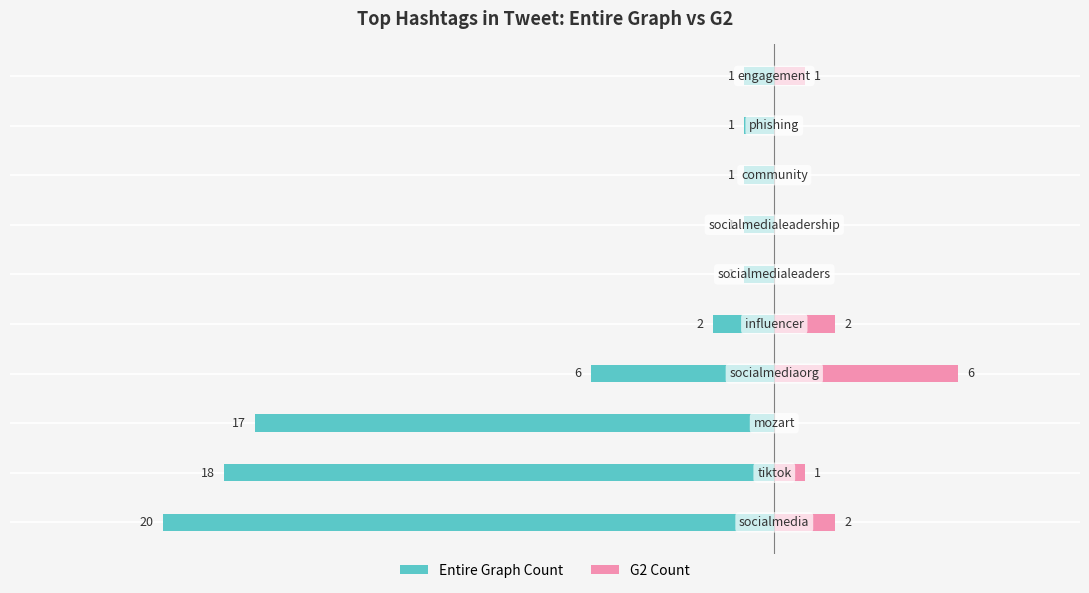

Between 5 and 10, which series saw the biggest shift?

Entire Graph Count